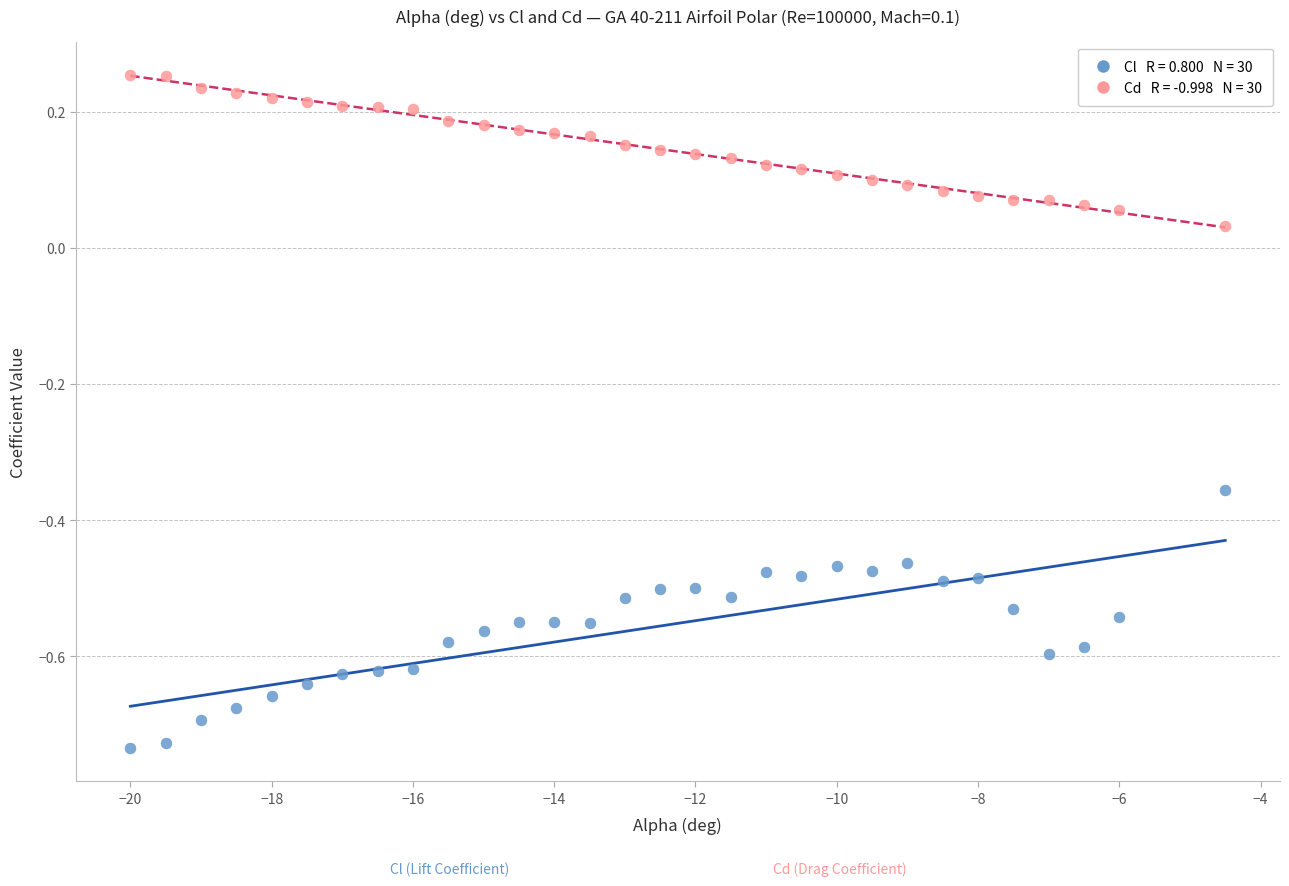

Across all data points, what is the range of Y values (max minus min)?

1.0